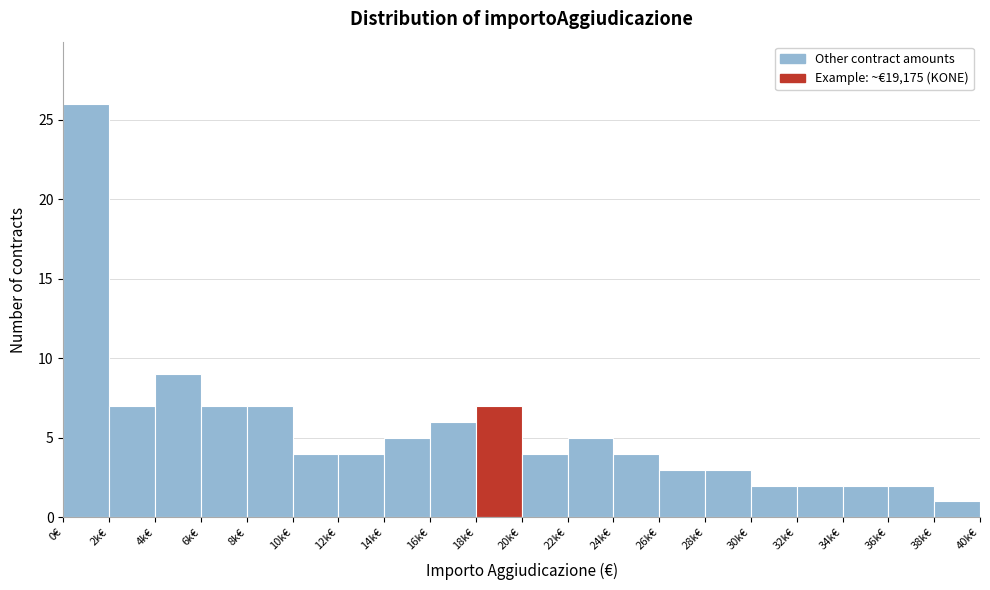

Reading left to right, what are all the values shown in this chart?

26	7	9	7	7	4	4	5	6	7	4	5	4	3	3	2	2	2	2	1